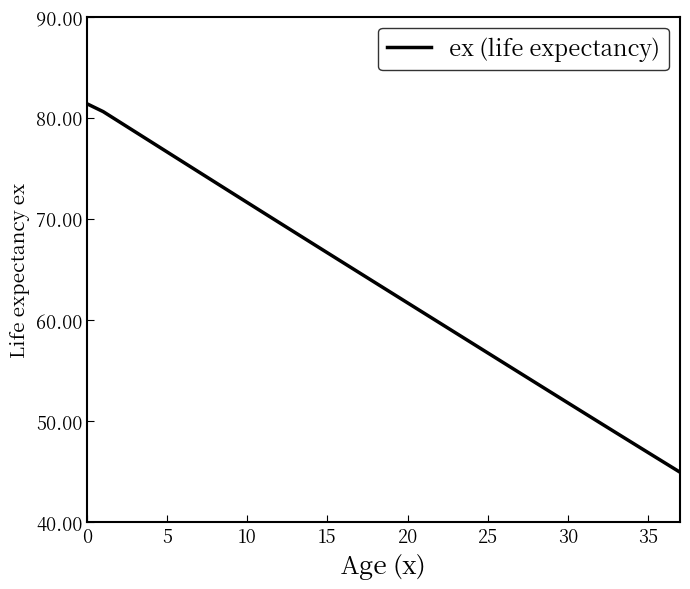

What is the difference between the maximum and minimum values?

36.4